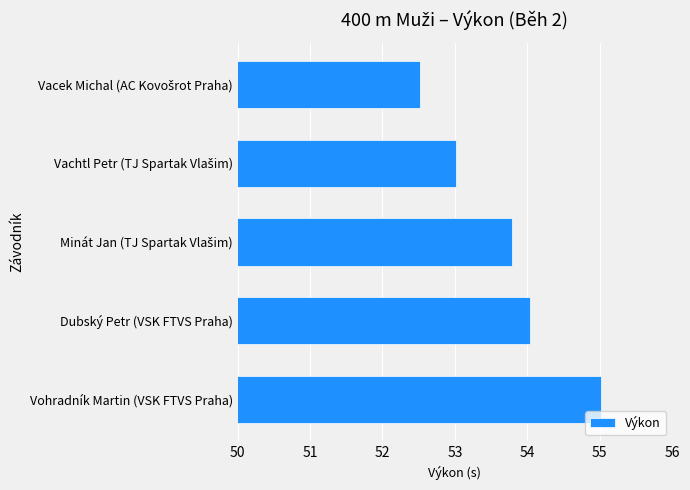

What is the change in value from Vohradník Martin (VSK FTVS Praha) to Dubský Petr (VSK FTVS Praha)?

-1.0